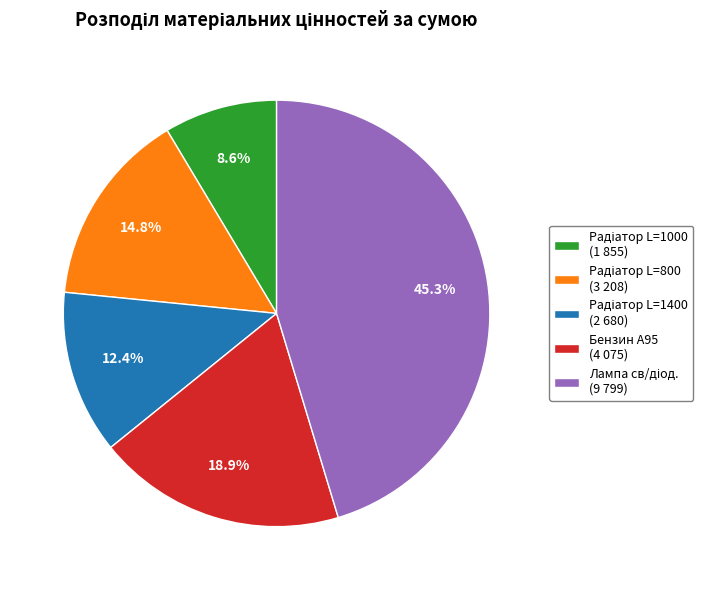

Does any single category account for the majority?

No